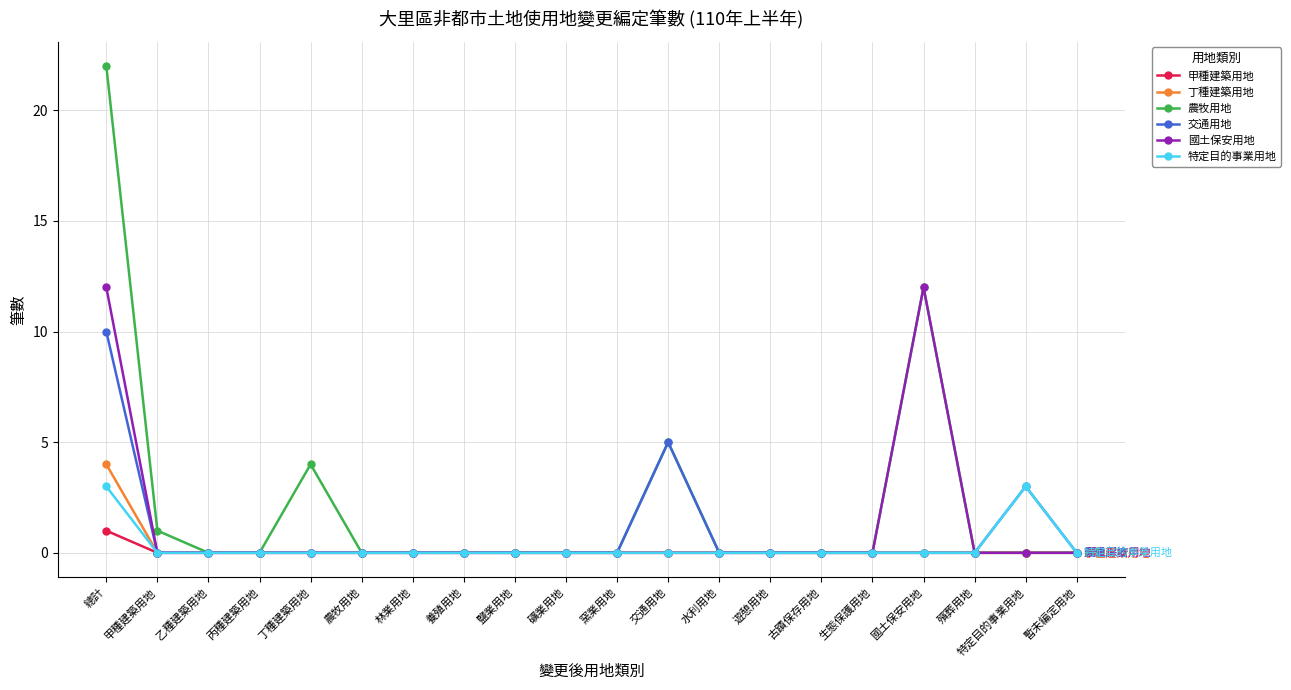

How many lines are shown in the chart?

6